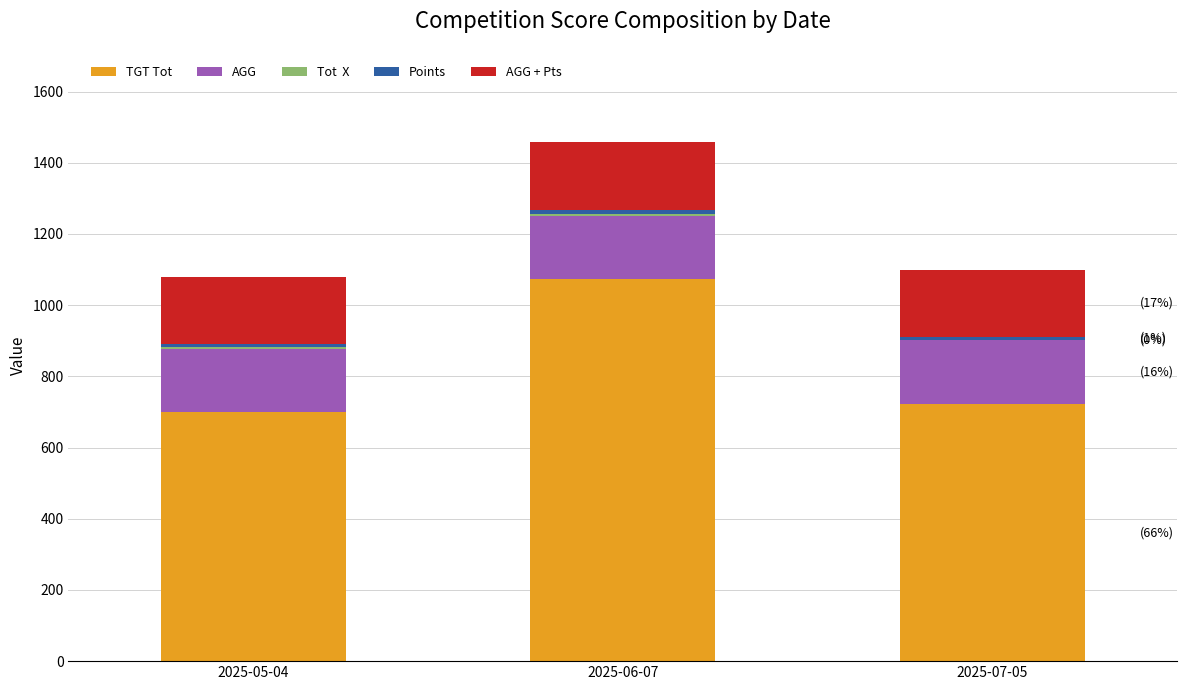

At which category is the sum across all series the highest?

2025-06-07